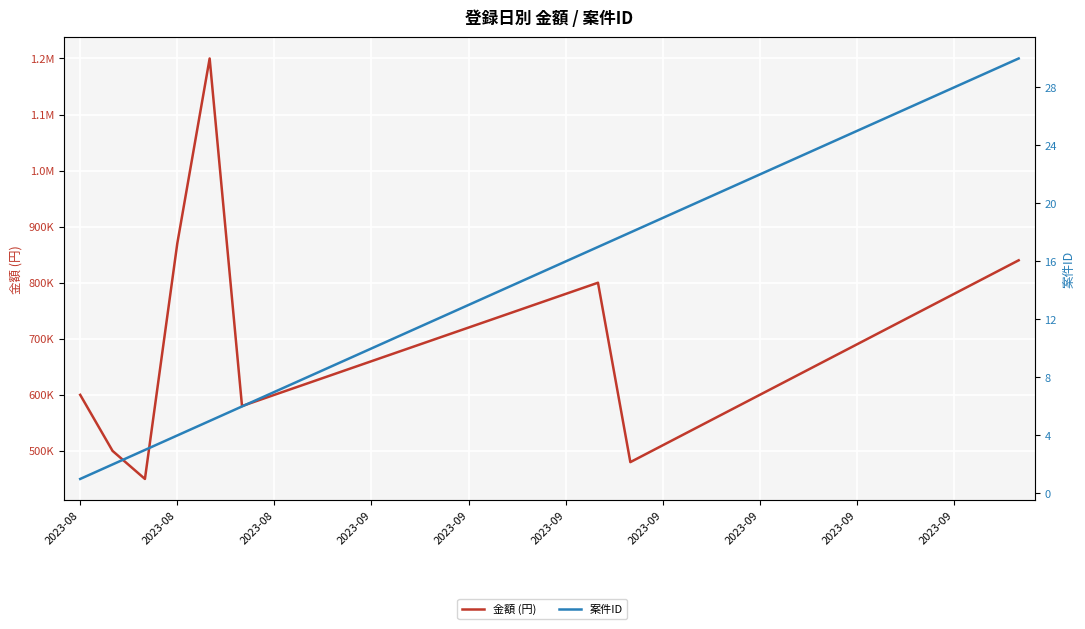

The 案件ID series shows 23 at 22. True or false?

True